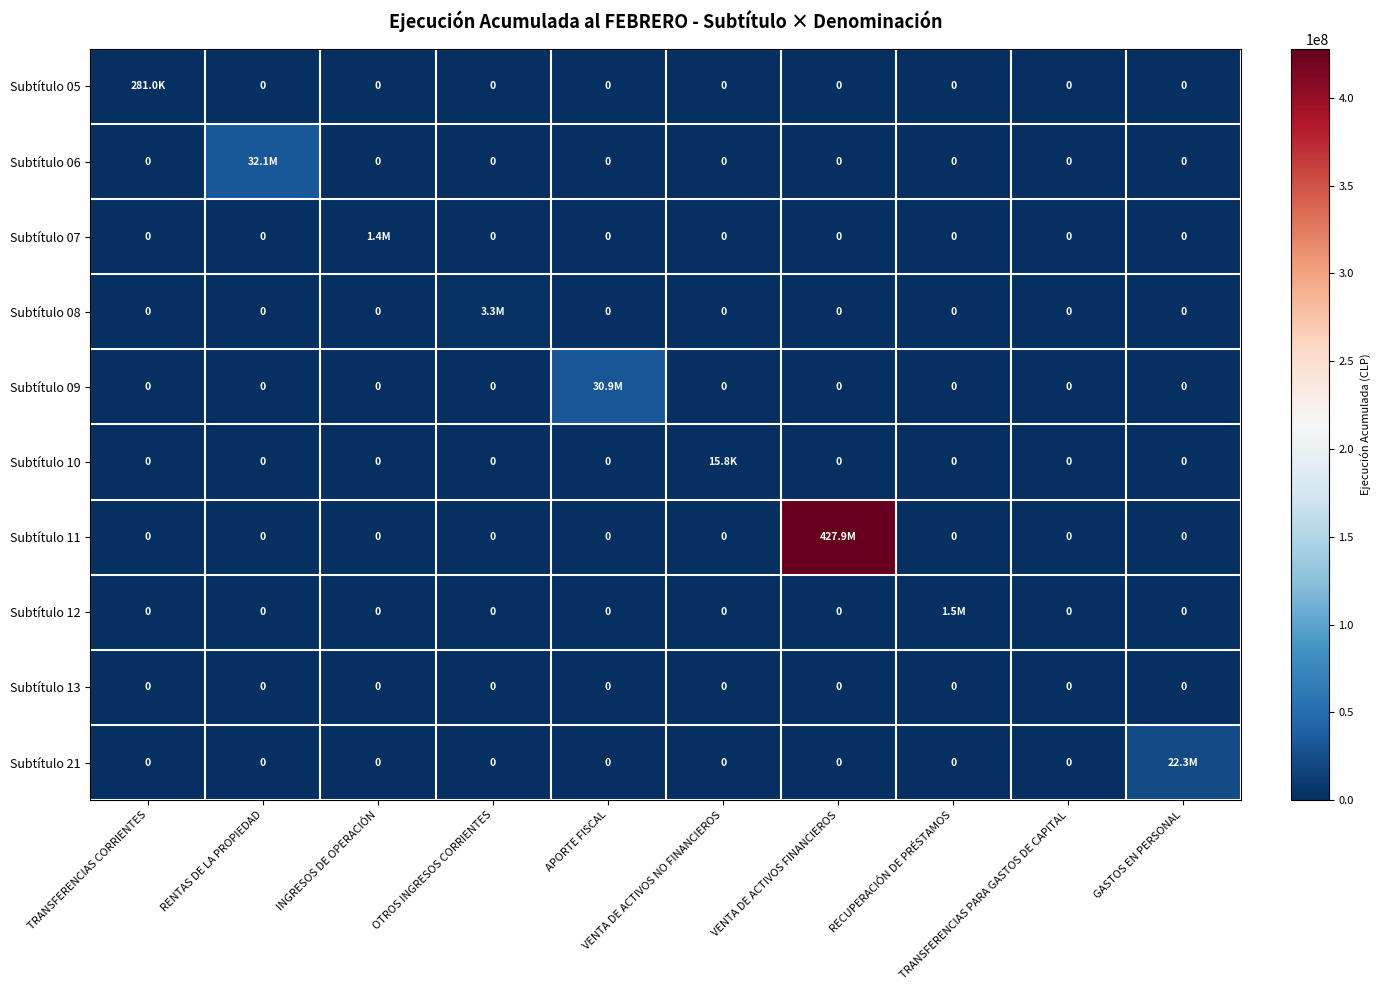

What is the sum of all Subtítulo 07 values?

1423253